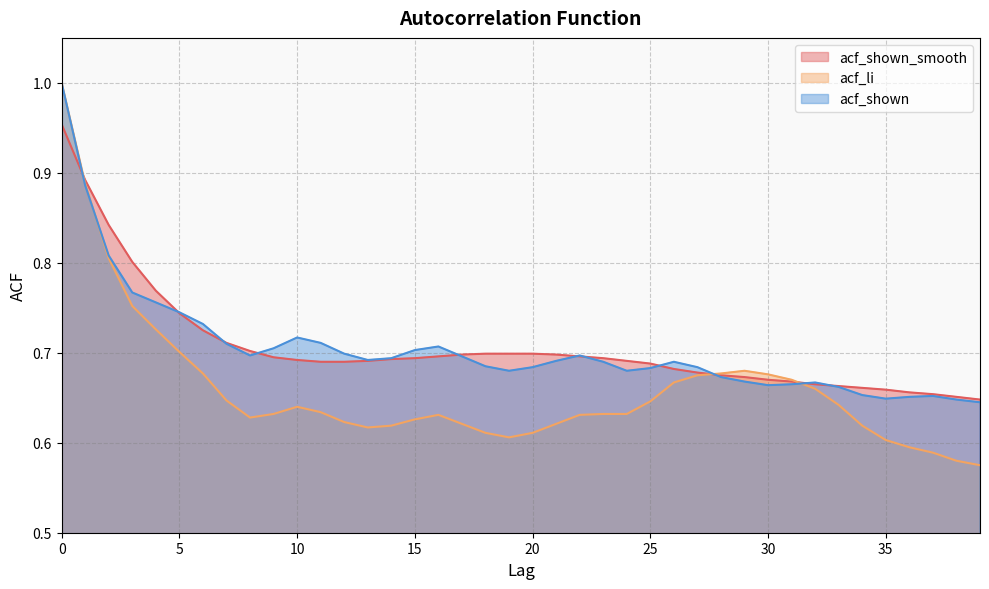

The value of acf_li at 17 is 0.6. True or false?

True